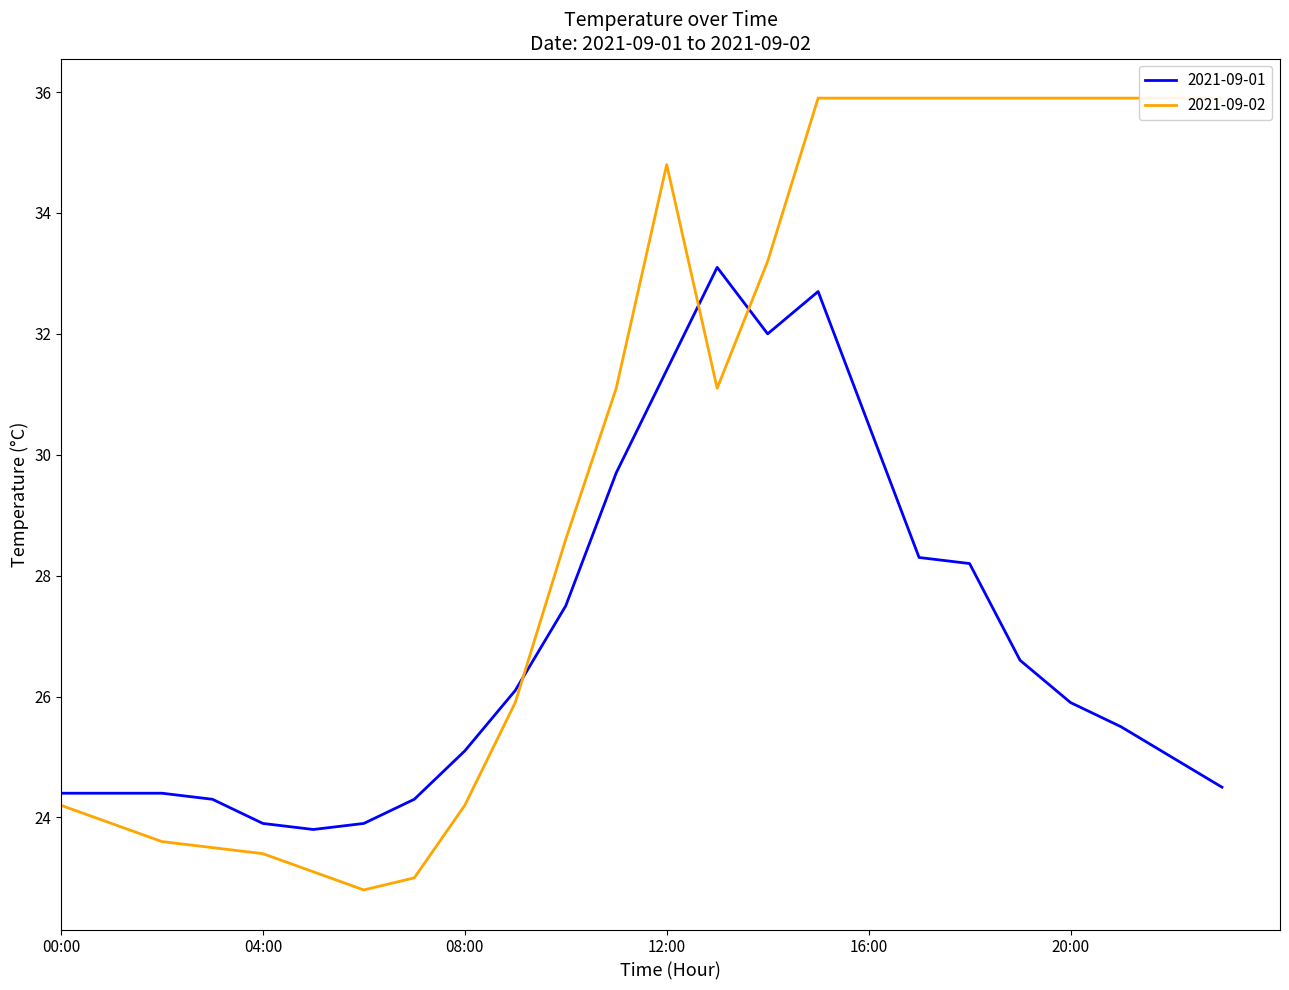

What are all the series names shown in the legend?

2021-09-01, 2021-09-02